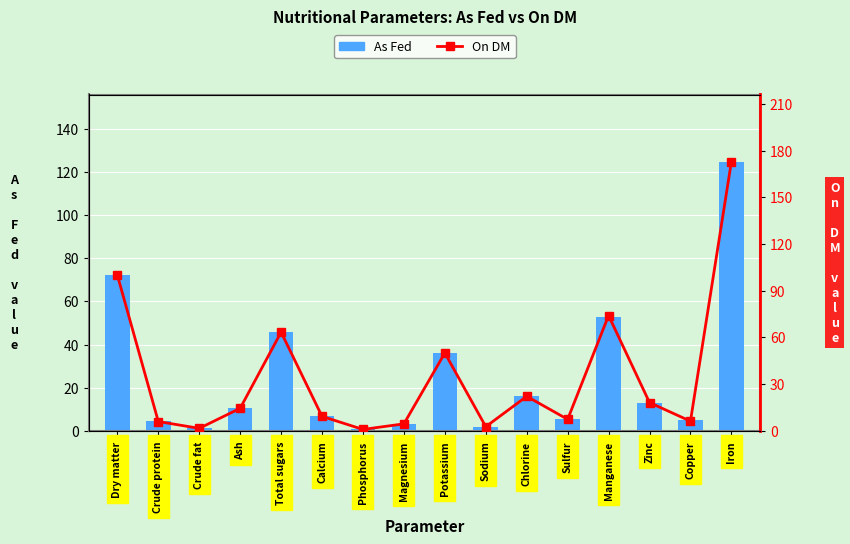

At Sulfur, list the series in order from largest to smallest.

On DM, As Fed